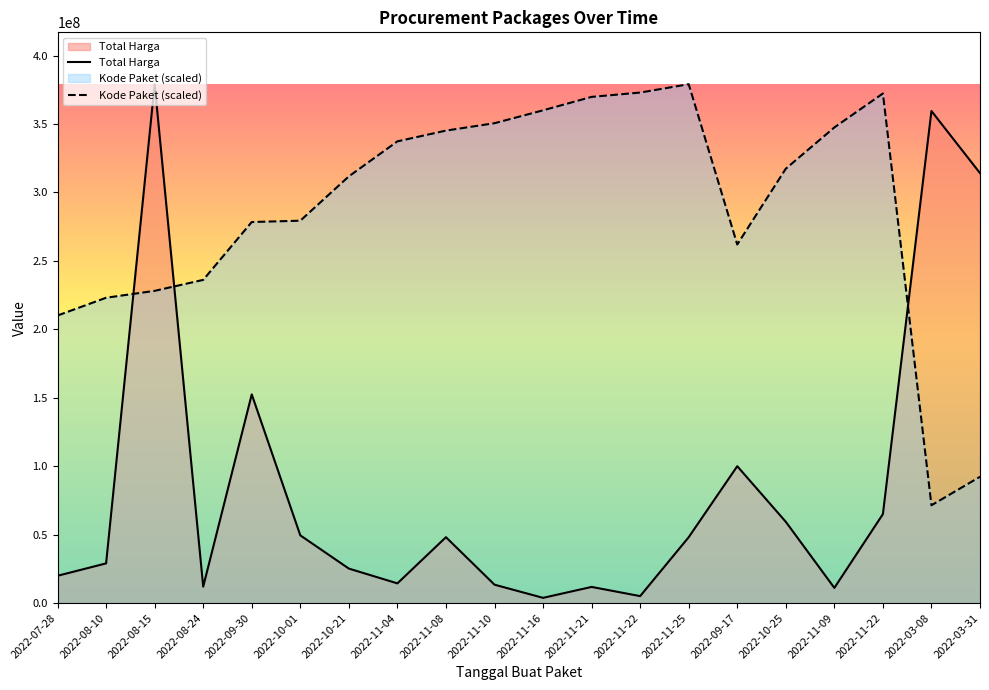

Which has a higher value, 2022-08-15 or 2022-03-08?

2022-08-15